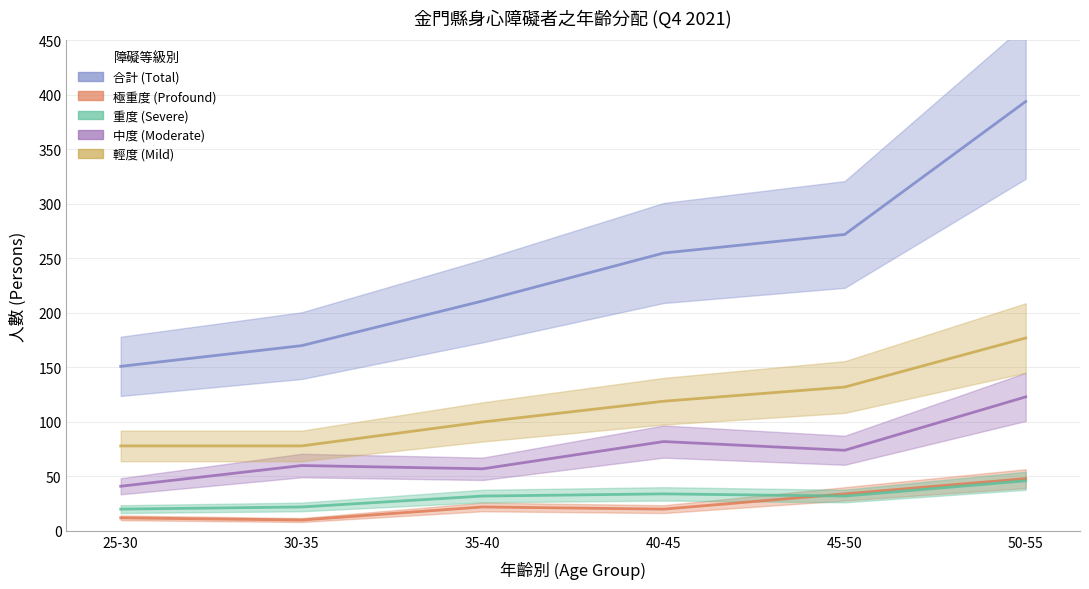

What is the greatest value displayed?

394